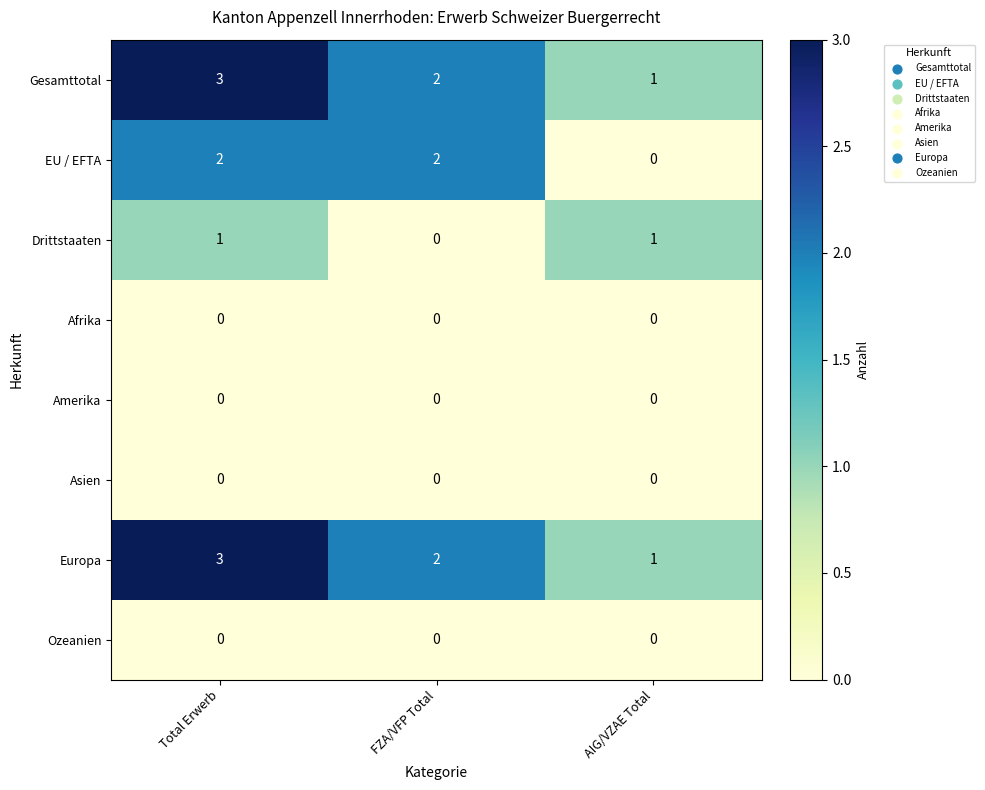

How many data points does each series have?

3